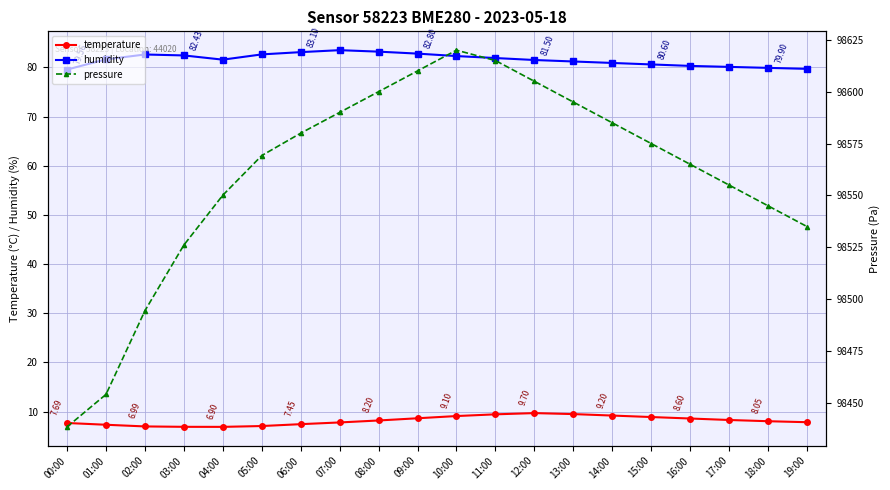

The value of pressure at 15:00 is 143763.2. True or false?

False